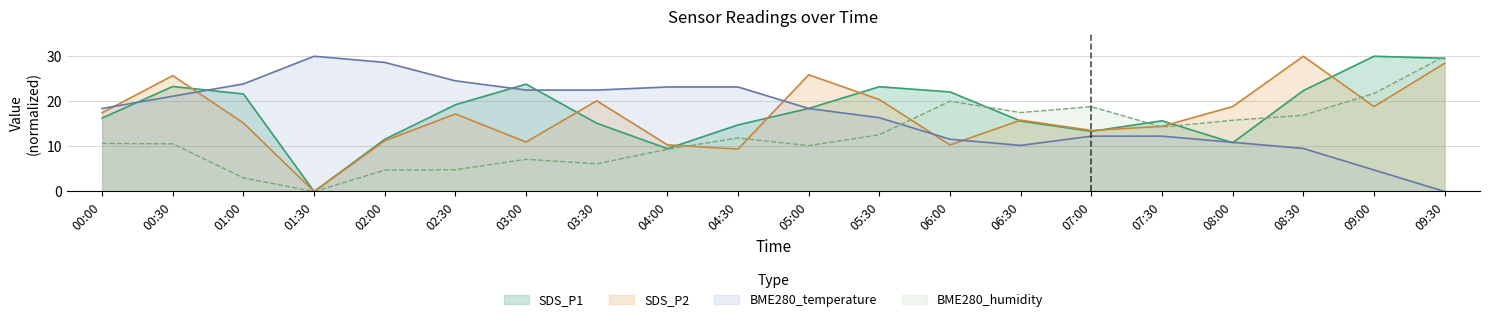

Is it true that SDS_P2 equals 45.9 at 00:30?

False